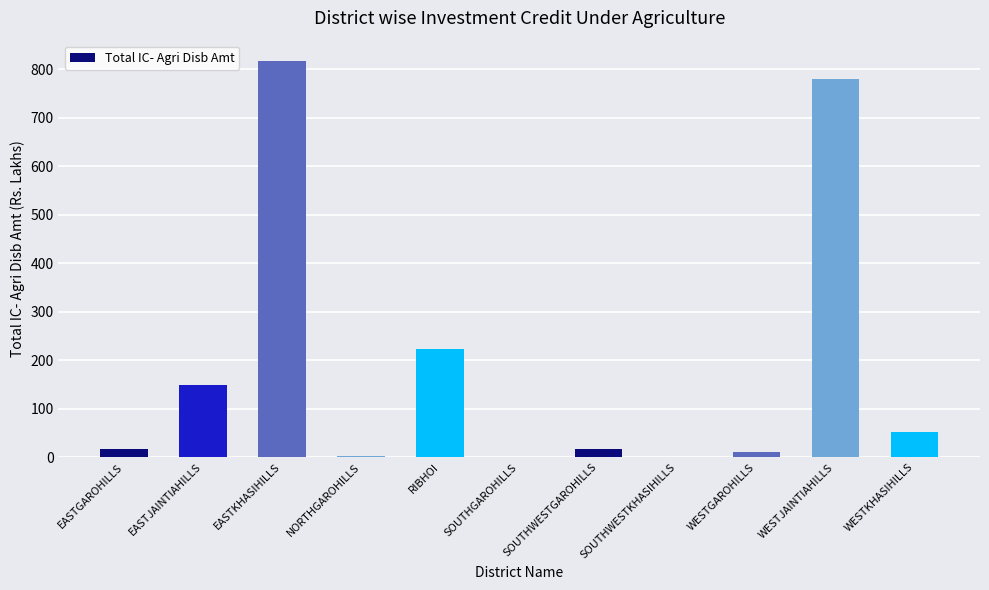

How many series are shown in this chart?

1